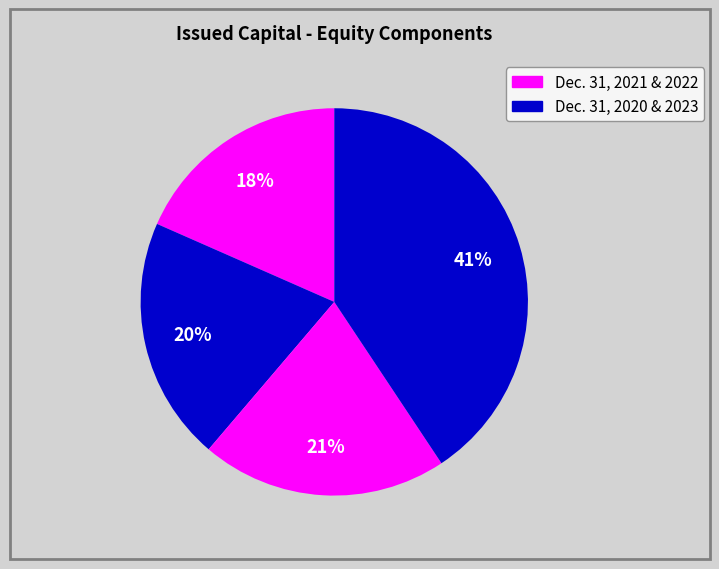

How many segments does this pie chart have?

4